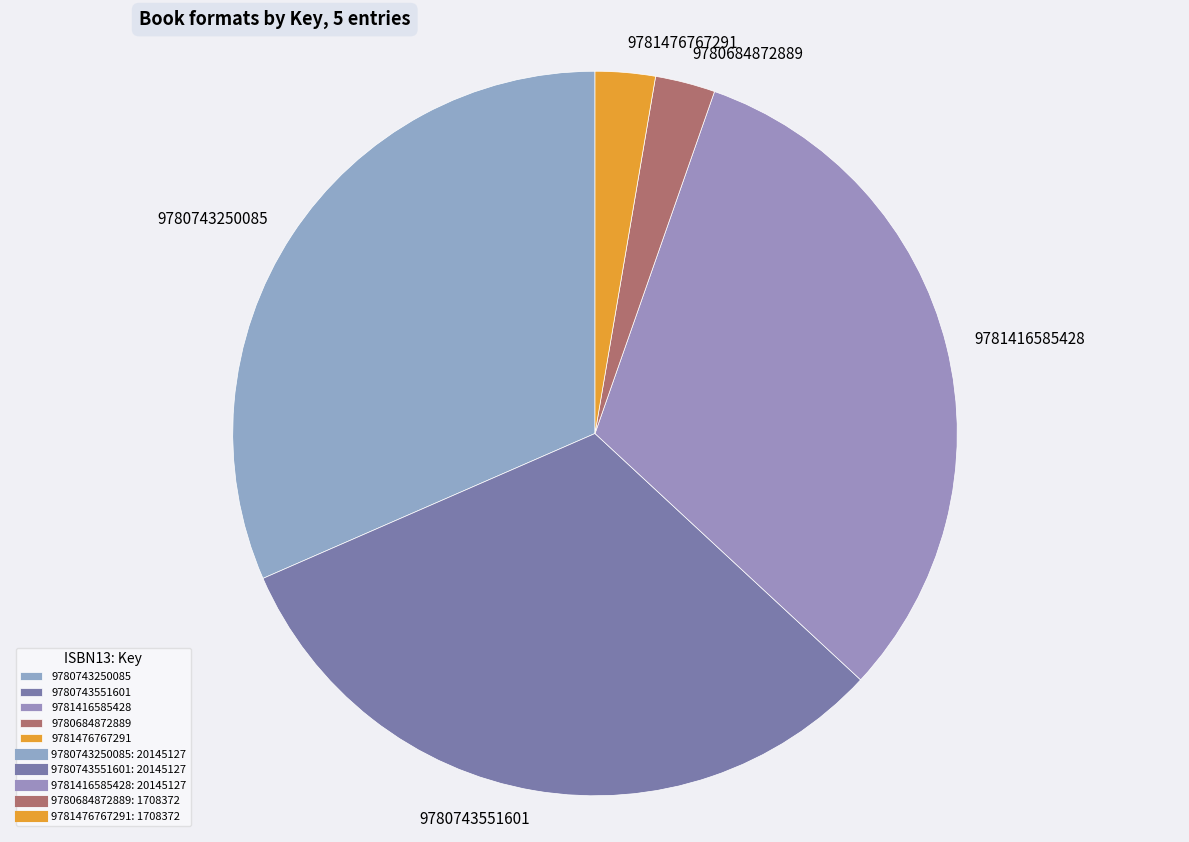

Approximately how many times larger is the value at 9780743250085 compared to 9781416585428?

1.0